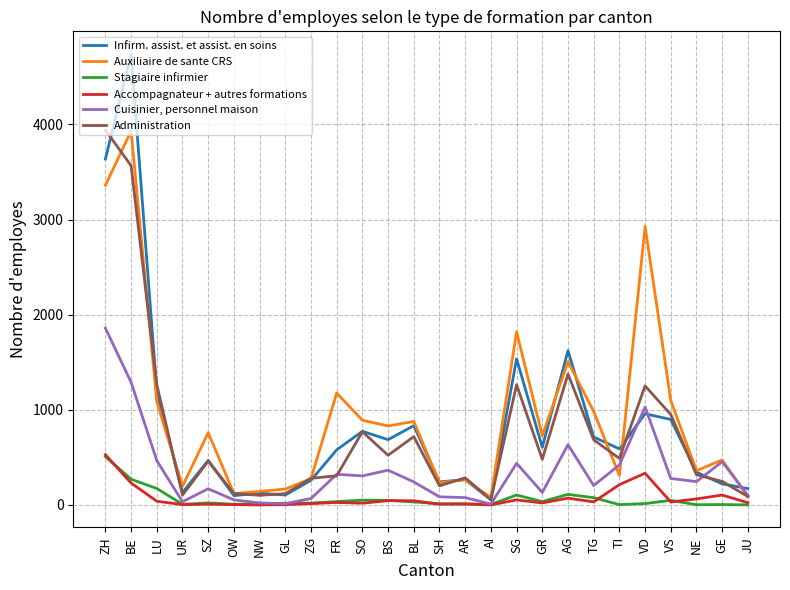

What is the greatest value displayed?

4741